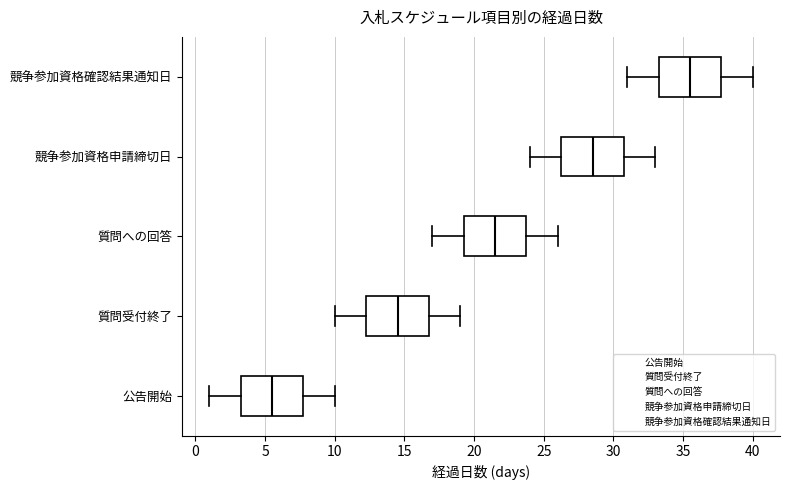

Reading bottom to top, read every box against the x-axis: the position of its median line, the range the box covers, and the ends of its whiskers. The values are not printed on the chart, so give them approximately, as read against the axis.

公告開始: median 5.5, box 3.5 to 8.0, whiskers 1.0 to 10.0
質問受付終了: median 14.5, box 12.5 to 17.0, whiskers 10.0 to 19.0
質問への回答: median 21.5, box 19.5 to 24.0, whiskers 17.0 to 26.0
競争参加資格申請締切日: median 28.5, box 26.5 to 31.0, whiskers 24.0 to 33.0
競争参加資格確認結果通知日: median 35.5, box 33.5 to 38.0, whiskers 31.0 to 40.0